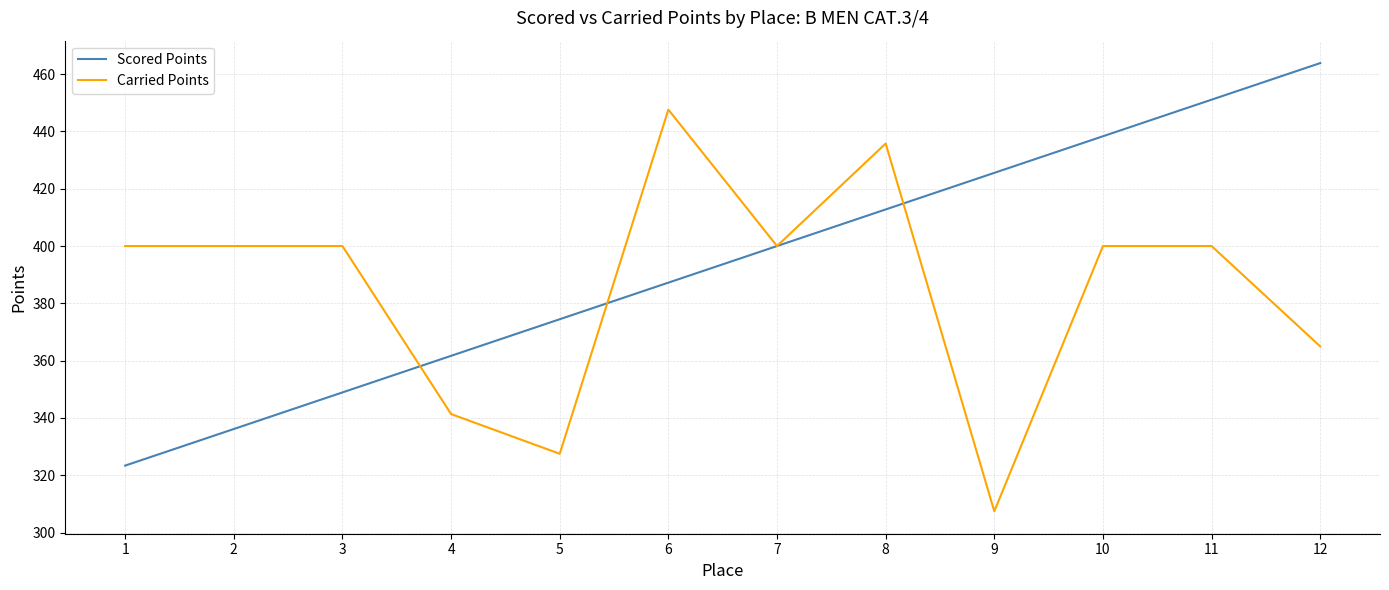

At 5, list the series in order from largest to smallest.

Scored Points, Carried Points